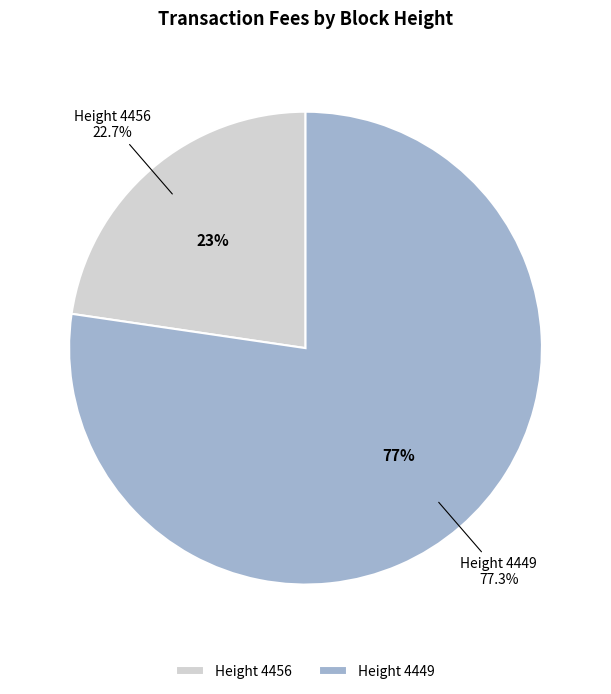

What portion of the pie excludes 4456?

77.3%